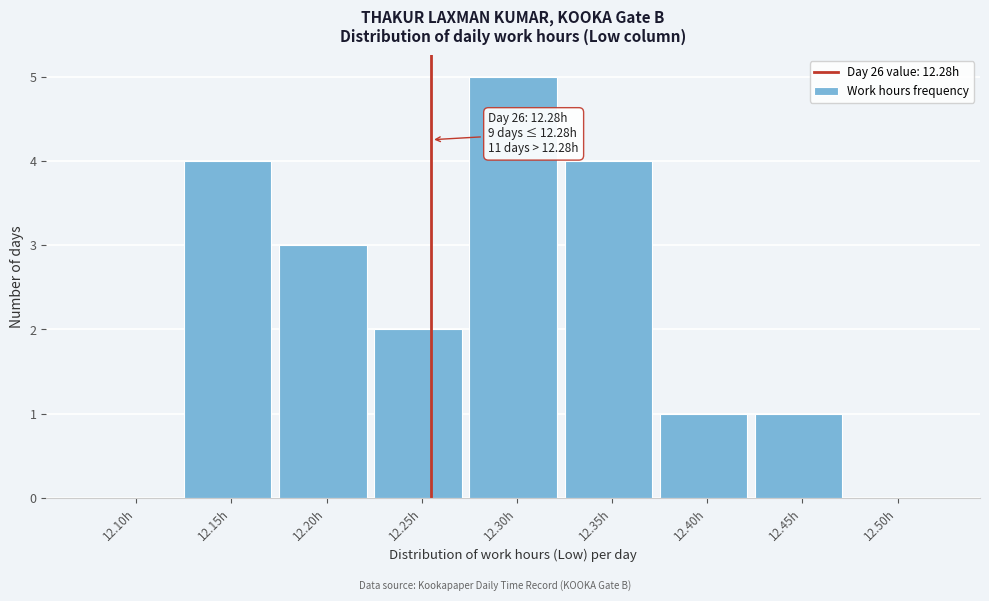

Reading left to right, transcribe all the data shown in this chart.

12.10h=0	12.15h=4	12.20h=3	12.25h=2	12.30h=5	12.35h=4	12.40h=1	12.45h=1	12.50h=0